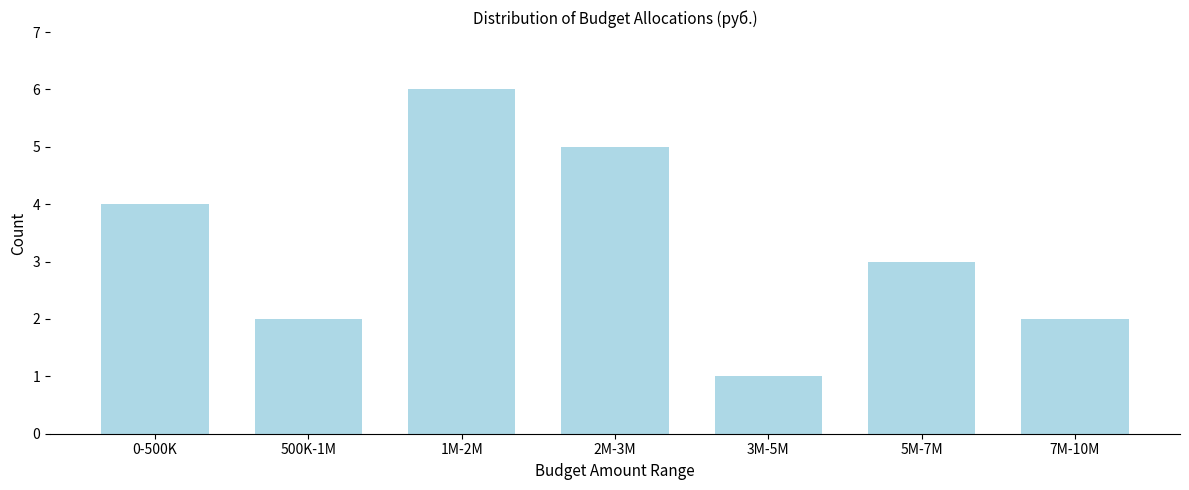

Reading left to right, extract all data points from this chart.

0-500K=4	500K-1M=2	1M-2M=6	2M-3M=5	3M-5M=1	5M-7M=3	7M-10M=2